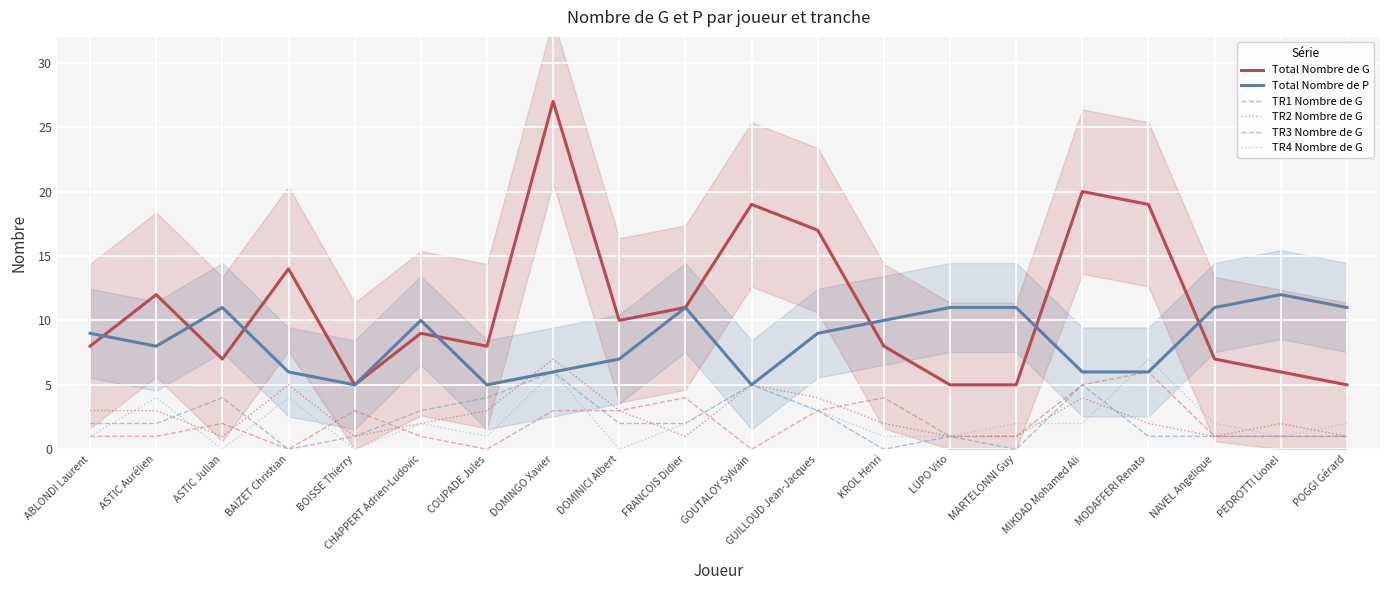

True or false: TR4 Nombre de G has more than 0 points higher than both neighbors.

True